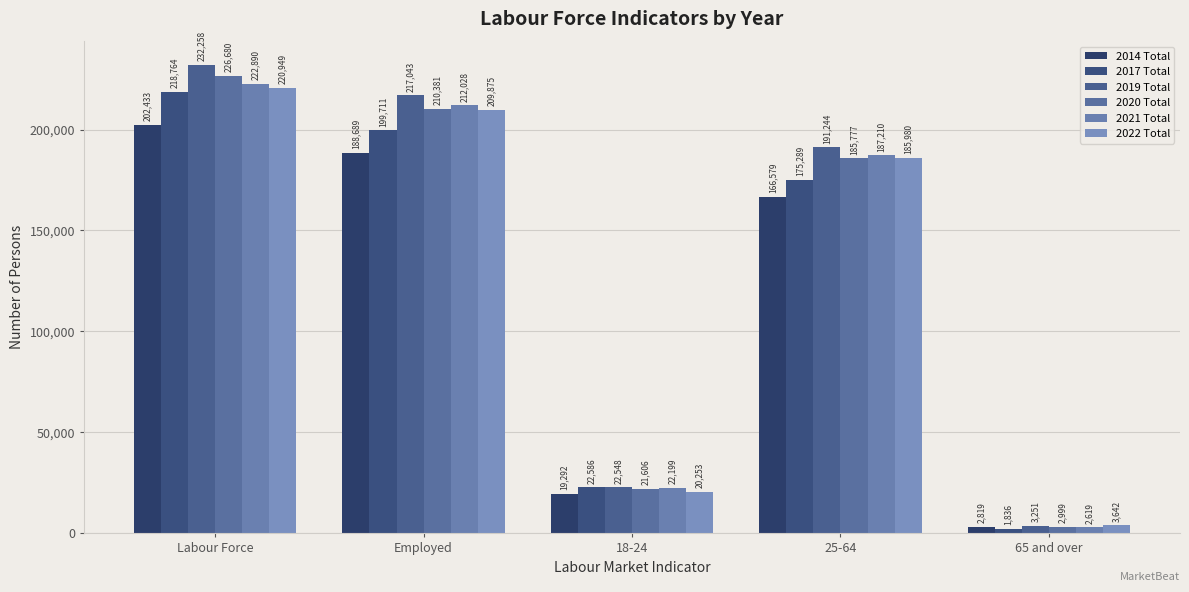

At how many categories does at least one series exceed 204155?

2